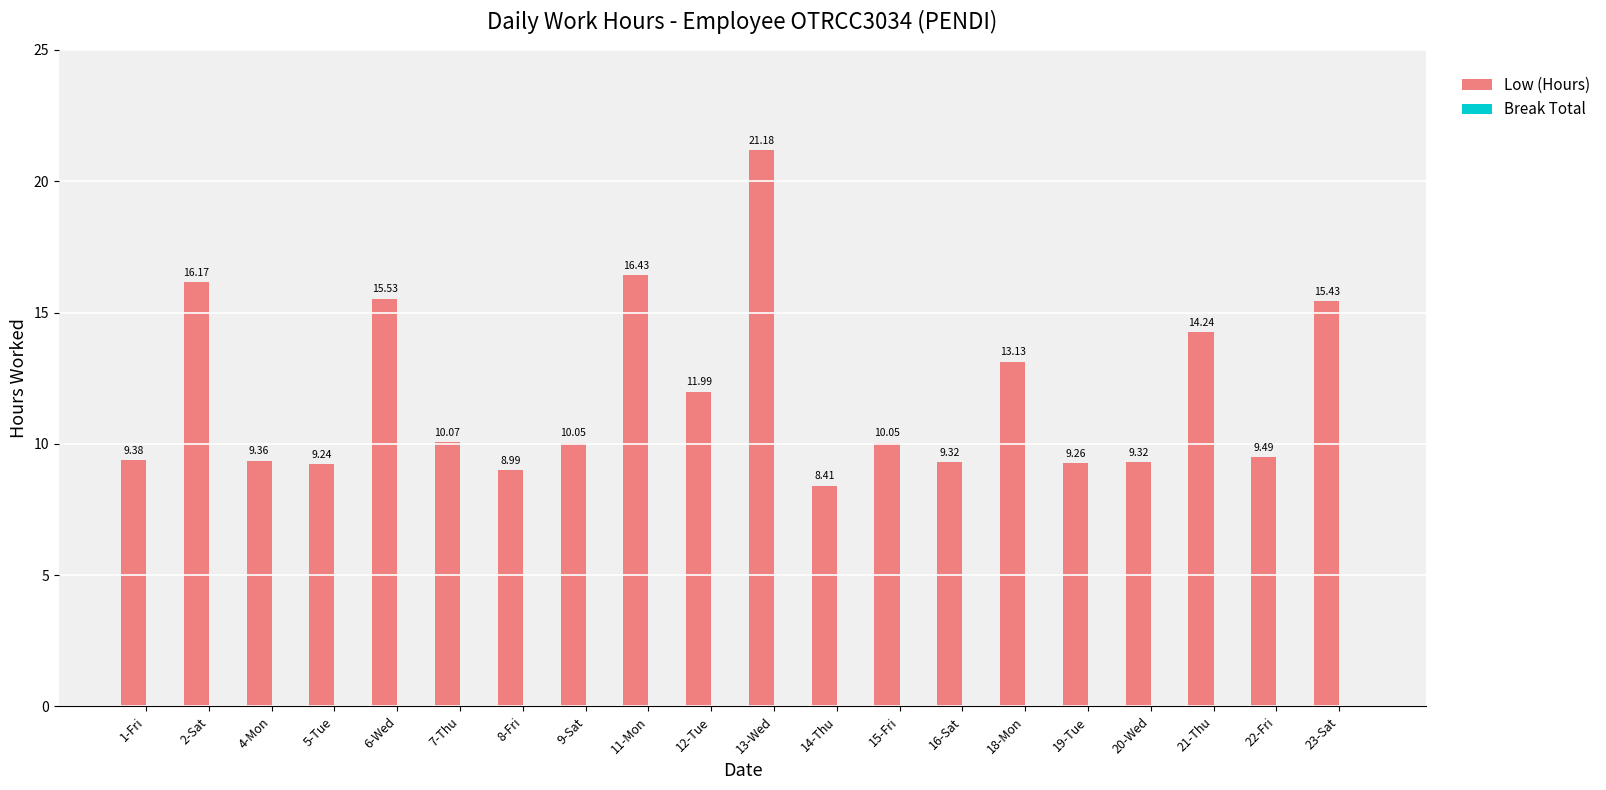

What is the sum of the values at 11-Mon and 13-Wed?

37.6